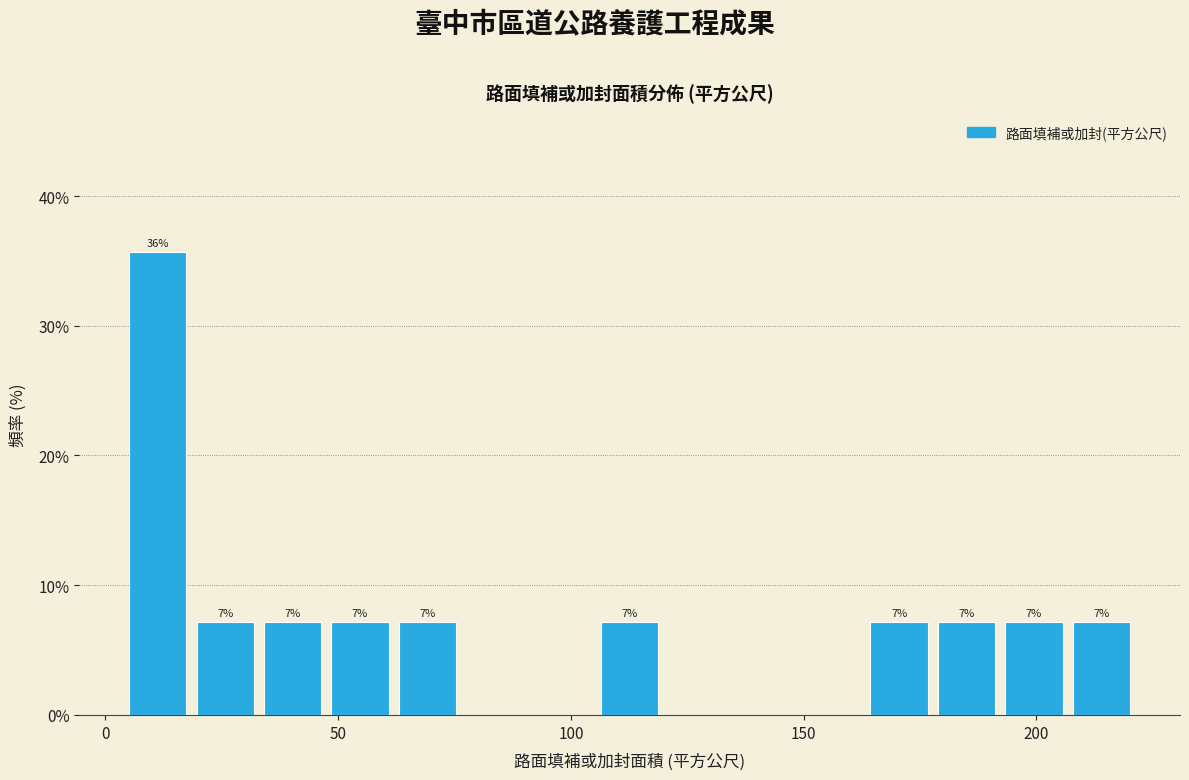

Read against the x-axis, roughly where is the centre of the tallest bar?

10